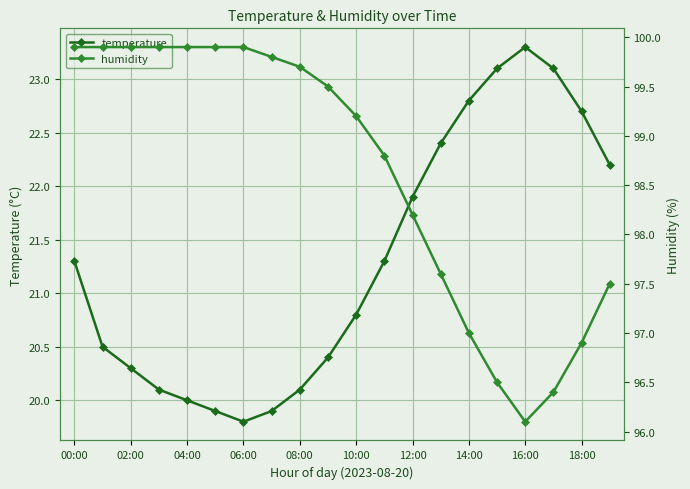

True or false: humidity and temperature intersect in this chart.

False